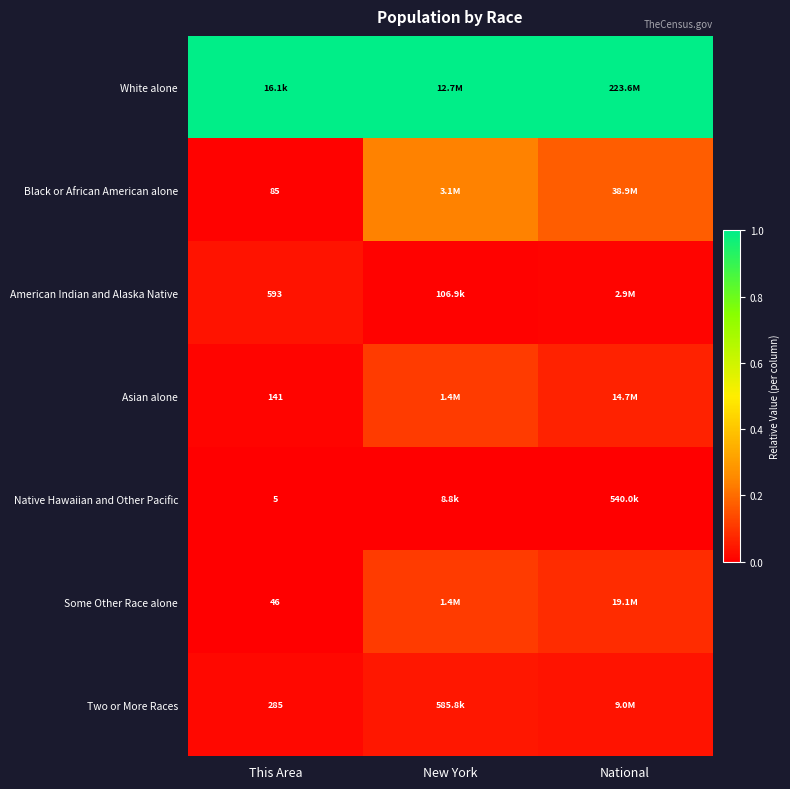

List the labels in order of Black or African American alone value, smallest first.

This Area, National, New York